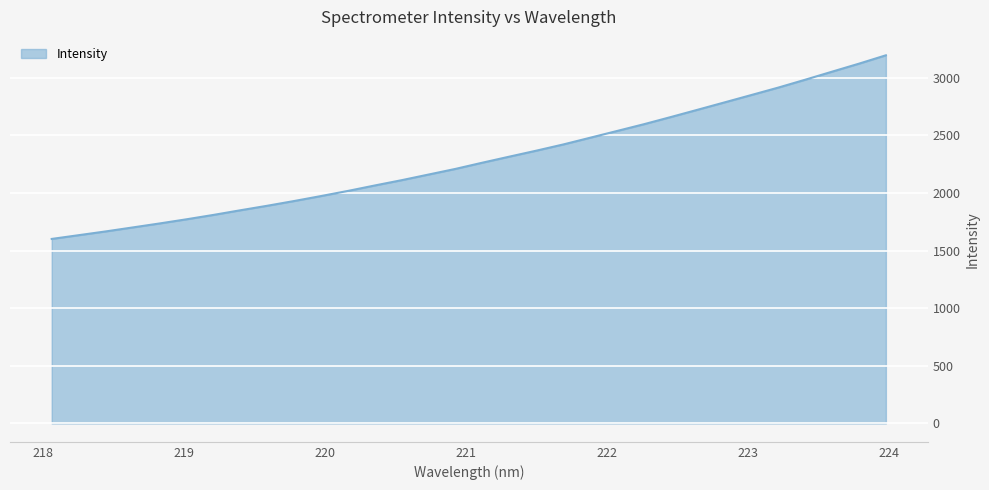

What is the greatest value displayed?

3195.6